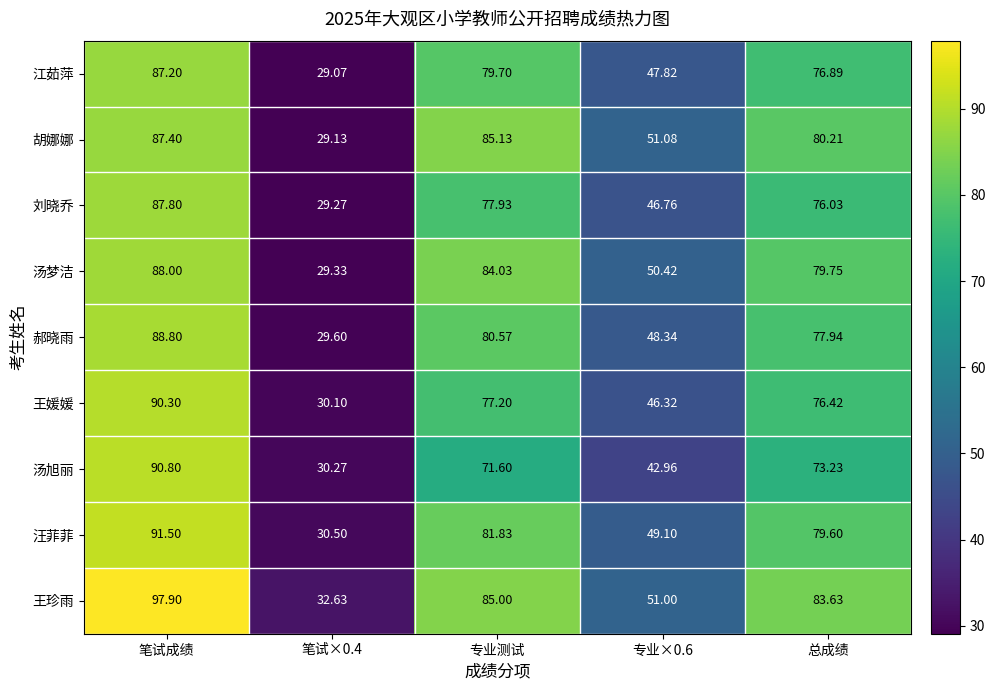

Rank the series by their maximum value, from highest to lowest.

王珍雨, 汪菲菲, 汤旭丽, 王媛媛, 郝晓雨, 汤梦洁, 刘晓乔, 胡娜娜, 江茹萍